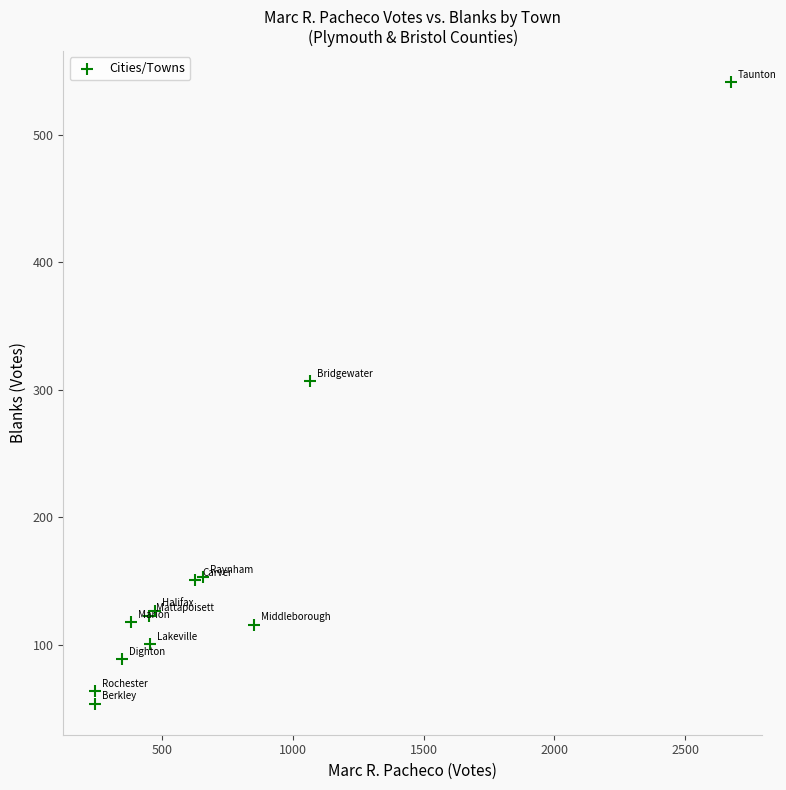

What Y value in the scatter plot is closest to 297?

307